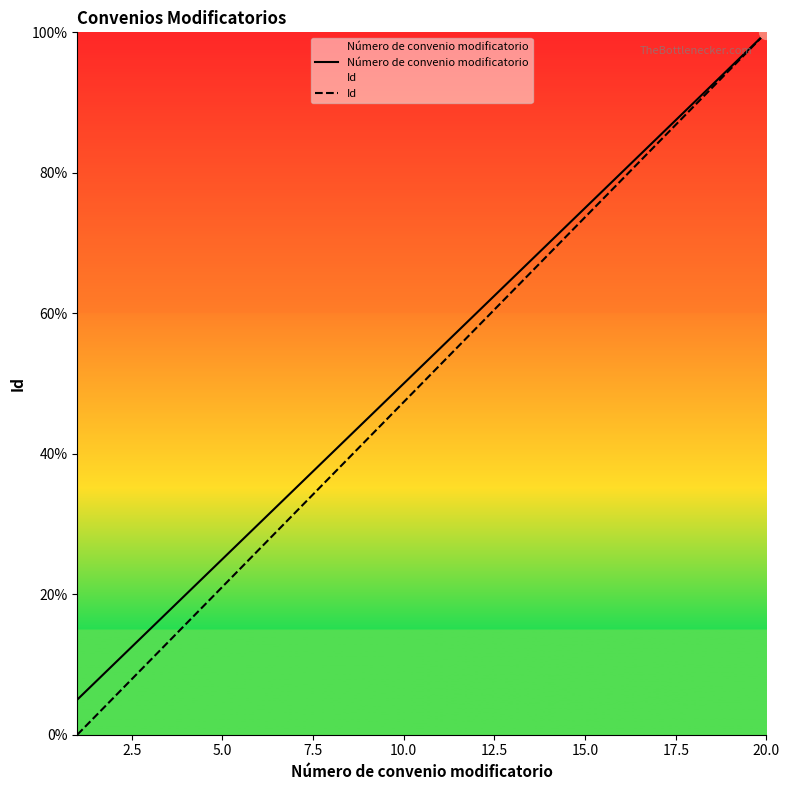

At which category is the sum across all series the highest?

20.0